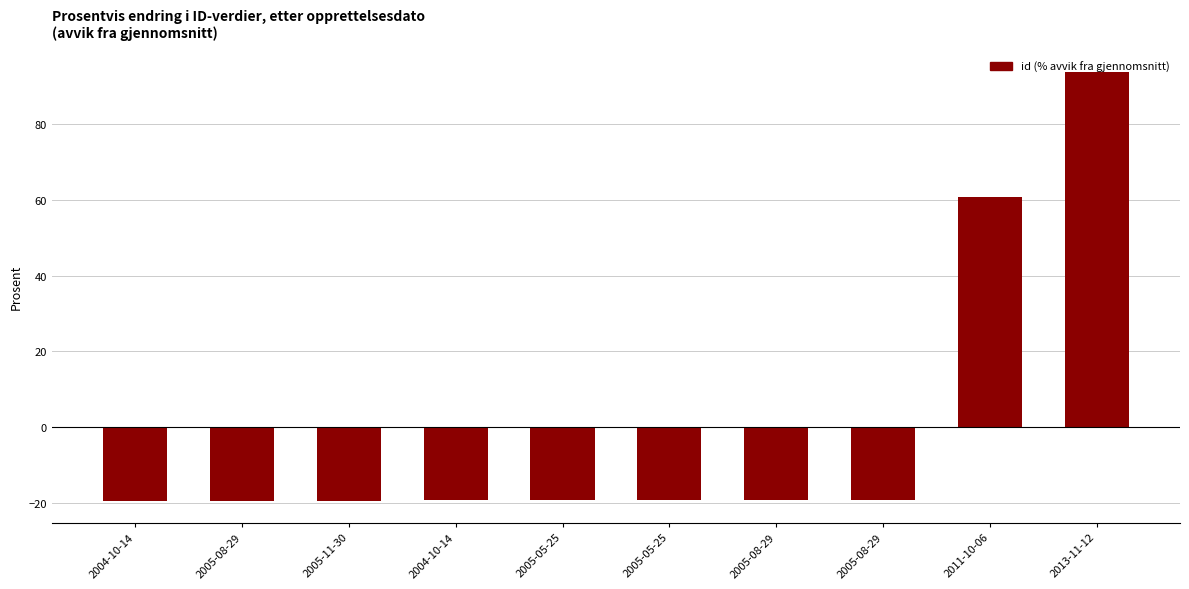

What is the change in value from 2011-10-06 to 2013-11-12?

+32.9